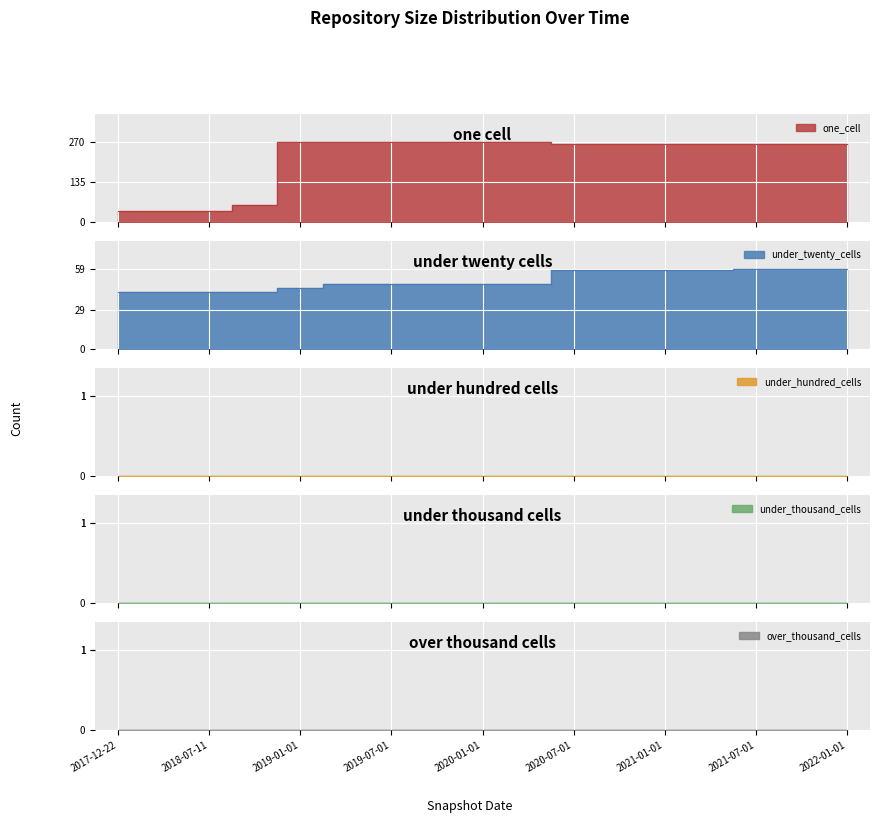

Which series changed the most between 2019-01-01 and 2021-07-01?

under_twenty_cells